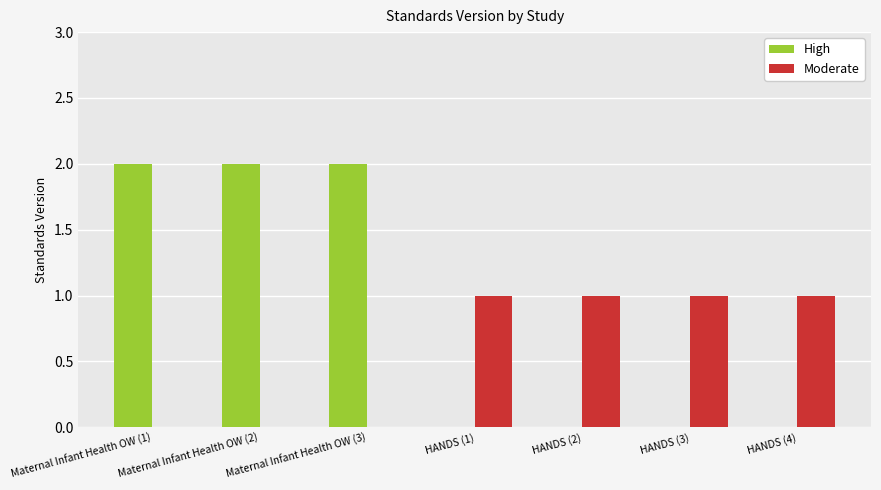

What is the maximum value for High?

2